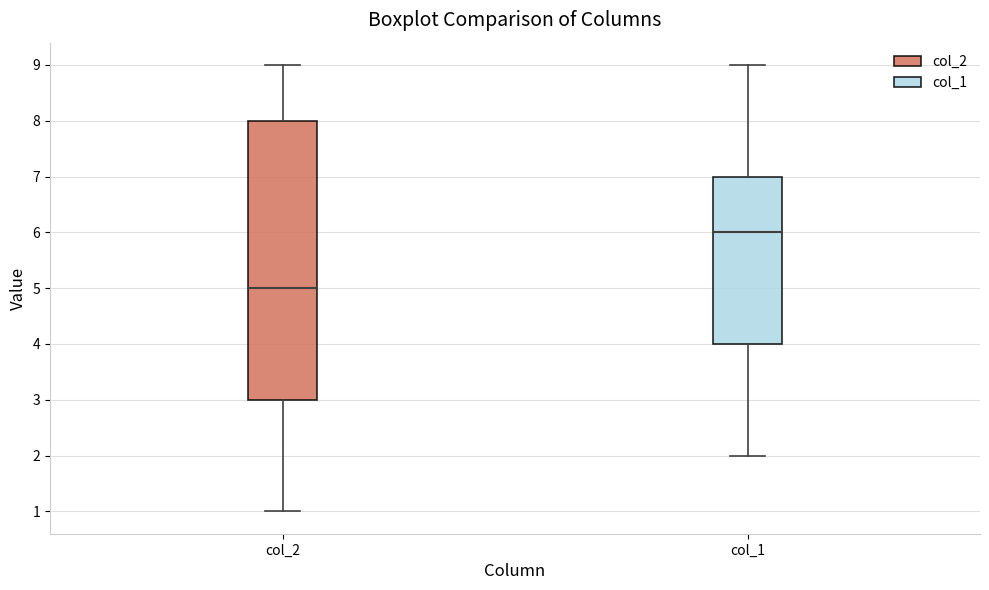

Reading left to right, read every box against the y-axis: the position of its median line, the range the box covers, and the ends of its whiskers. The values are not printed on the chart, so give them approximately, as read against the axis.

col_2: median 5, box 3 to 8, whiskers 1 to 9
col_1: median 6, box 4 to 7, whiskers 2 to 9